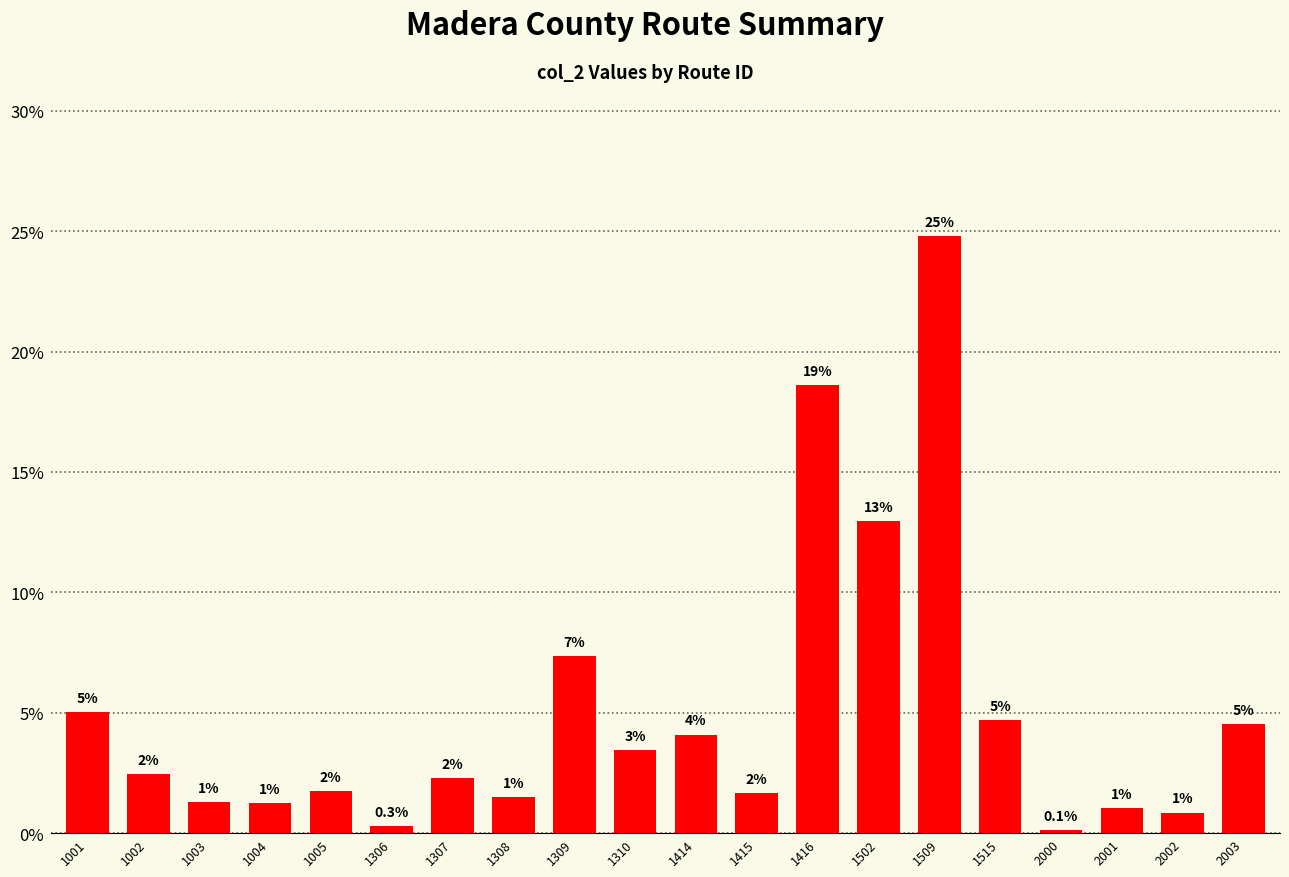

What is the greatest value displayed?

24.8